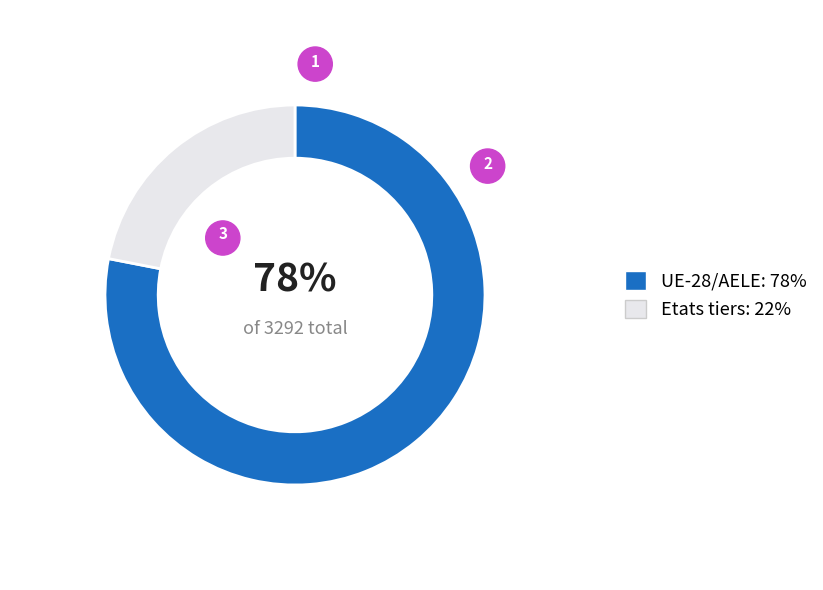

What is the total percentage of UE-28/AELE and Etats tiers?

100.0%